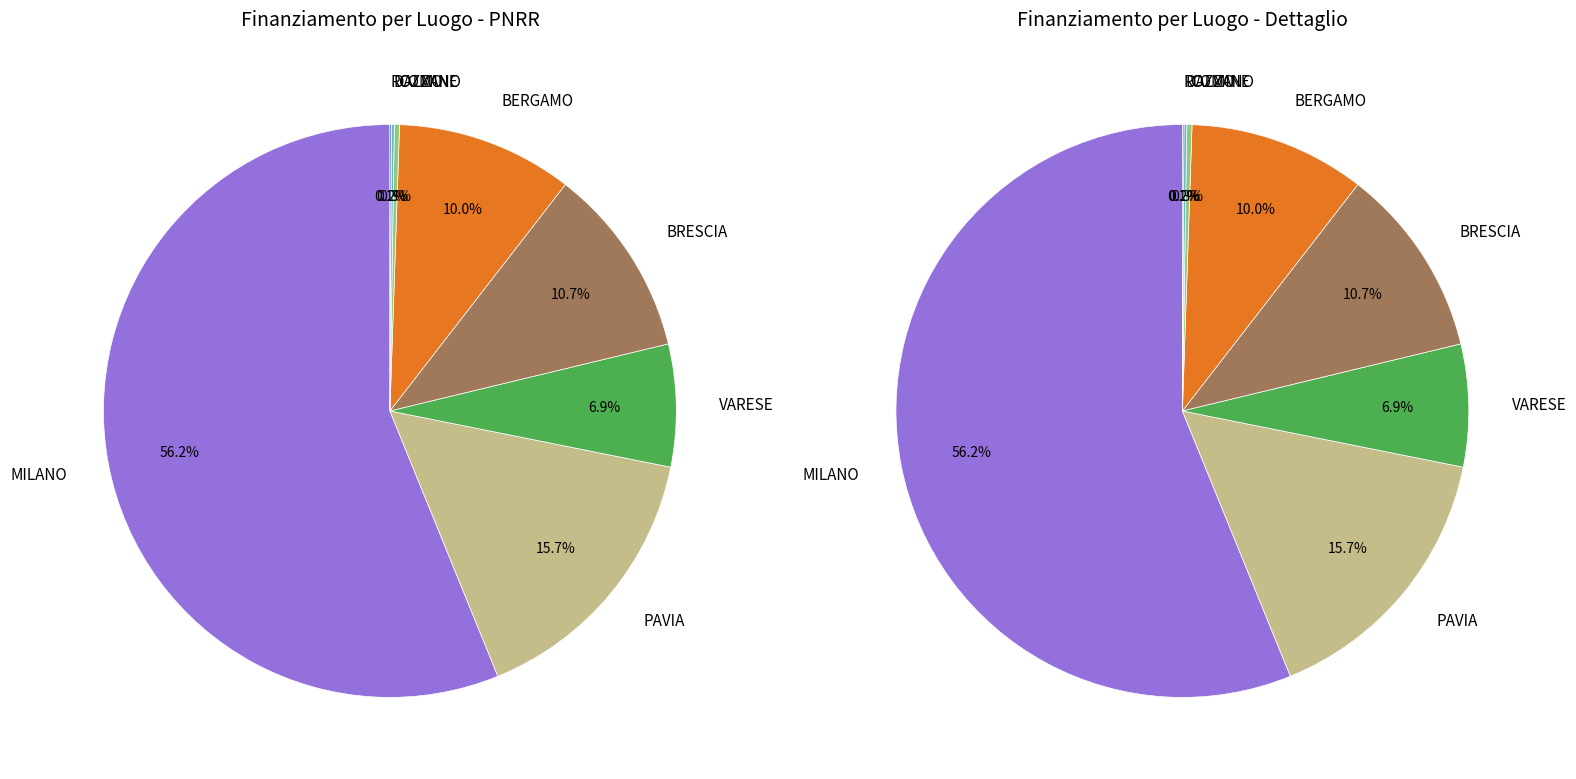

Does DALMINE account for over 50% of the chart?

No